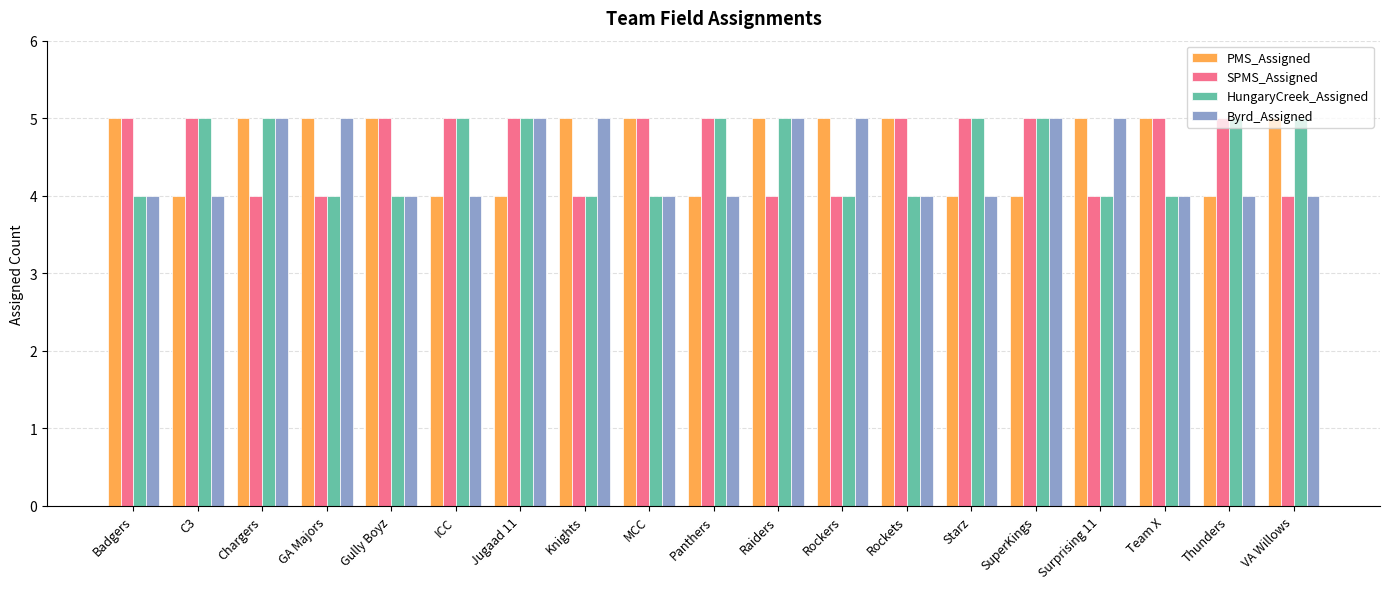

What is the total value across all series at Badgers?

18